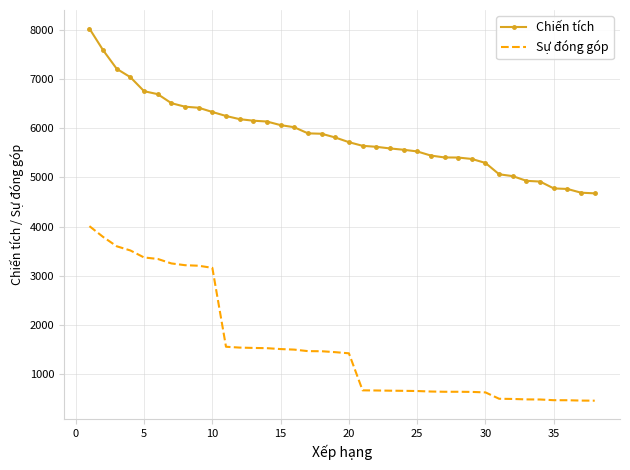

Rank the series by their maximum value, from lowest to highest.

Sự đóng góp, Chiến tích